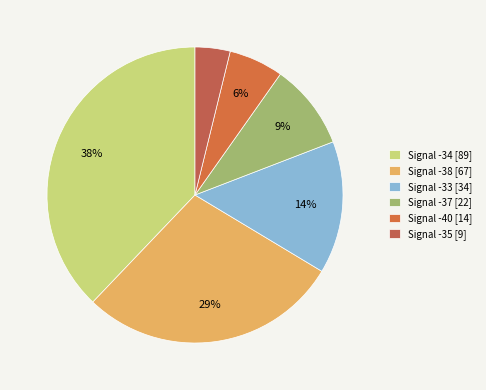

Count the number of slices in the pie.

6